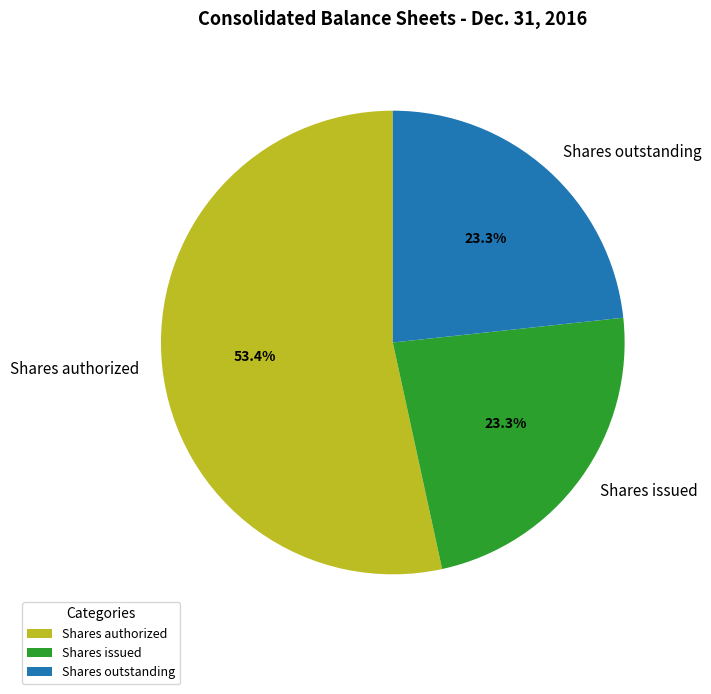

What percentage is NOT represented by Shares issued?

76.7%